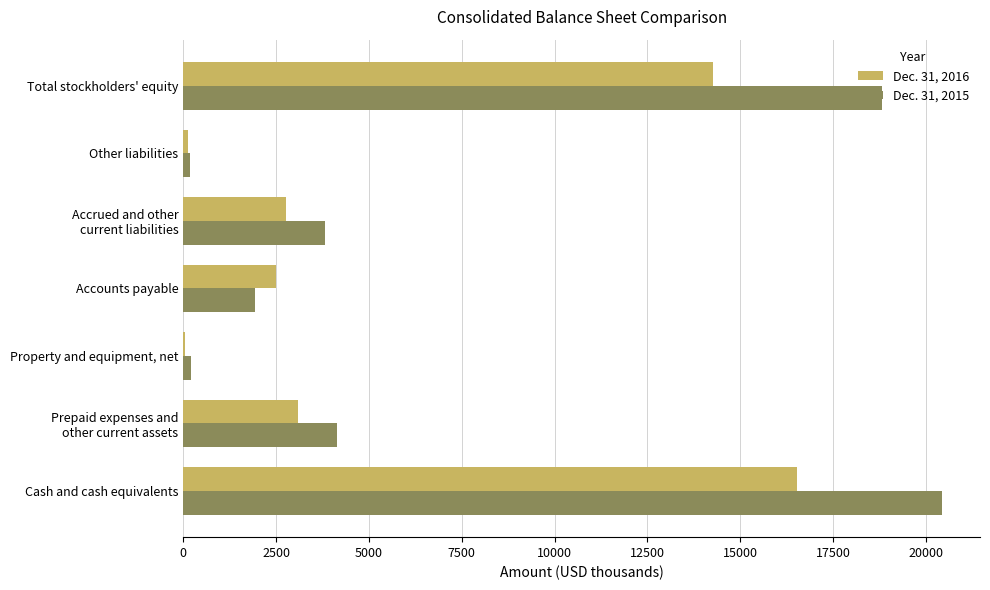

True or false: Dec. 31, 2015 has a value of 1940 at Accounts payable.

True